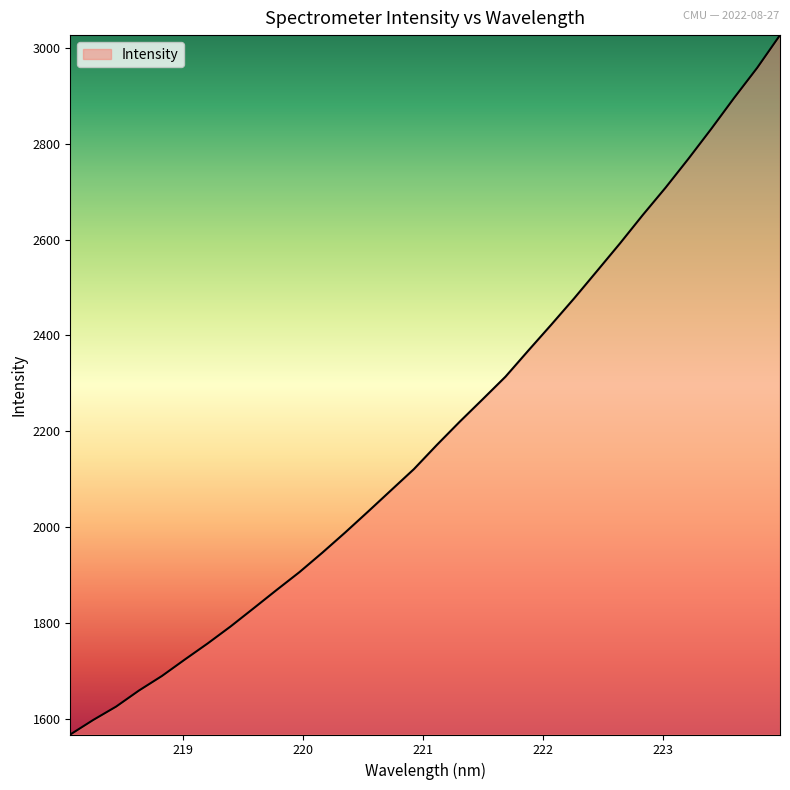

What is the maximum value shown in the chart?

3026.9